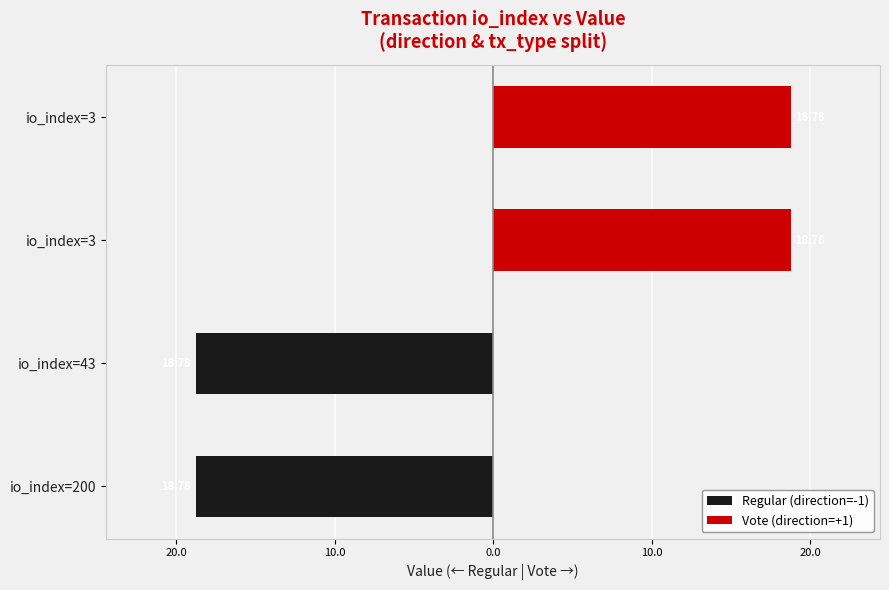

How many values in the Regular (direction=-1) series are below 0?

2